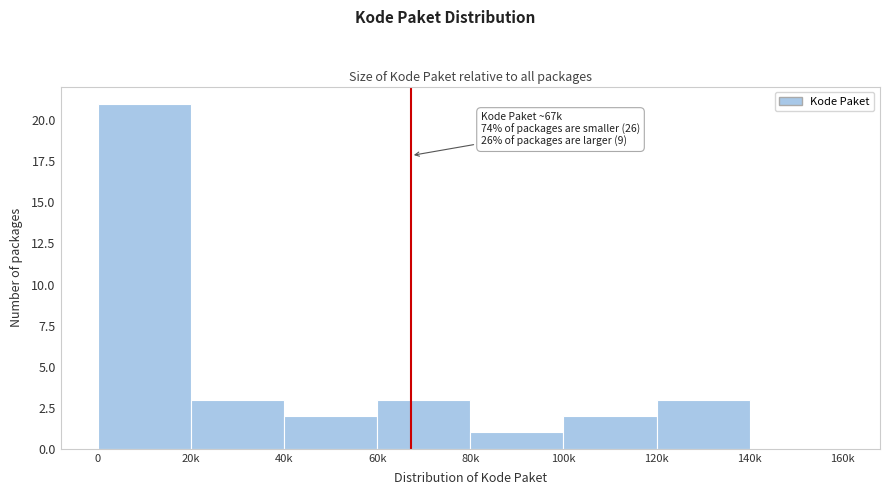

Reading left to right, extract all data points from this chart.

0=21	20k=3	40k=2	60k=3	80k=1	100k=2	120k=3	140k=0